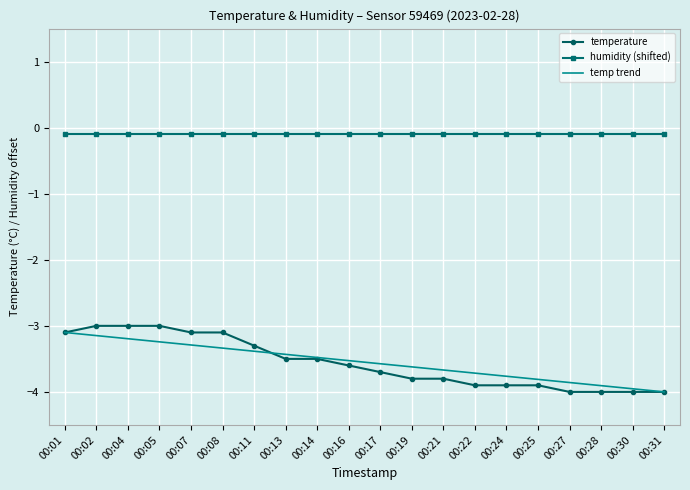

What value does the temp trend series have at 00:08?

-3.3